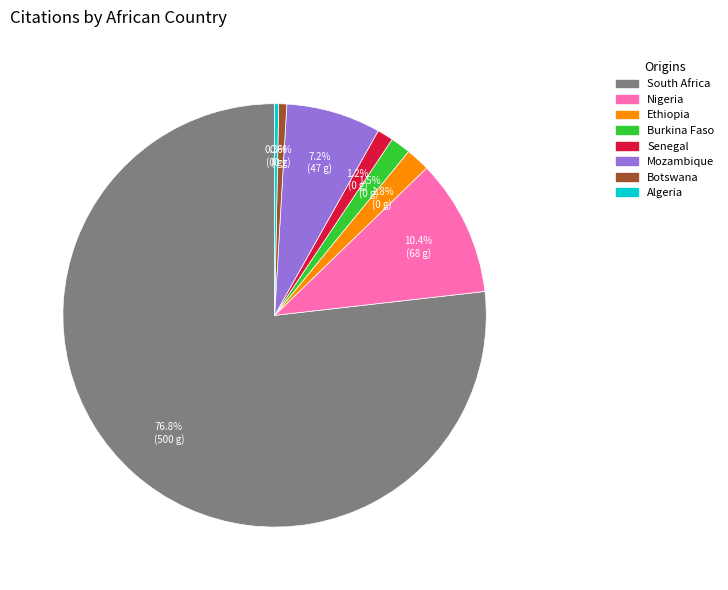

Is there a majority slice in this chart?

Yes